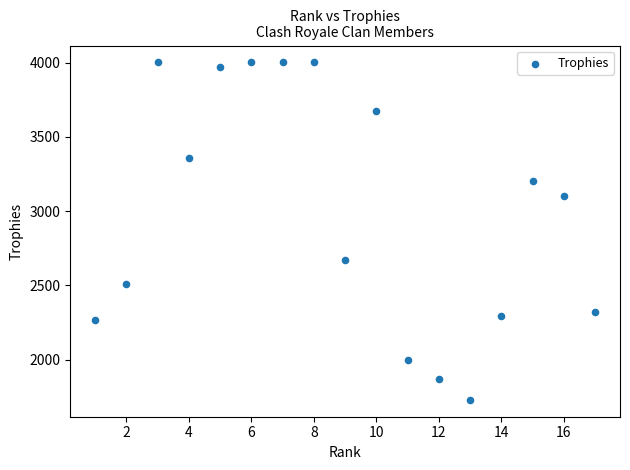

What is the range of X values (max minus min)?

16